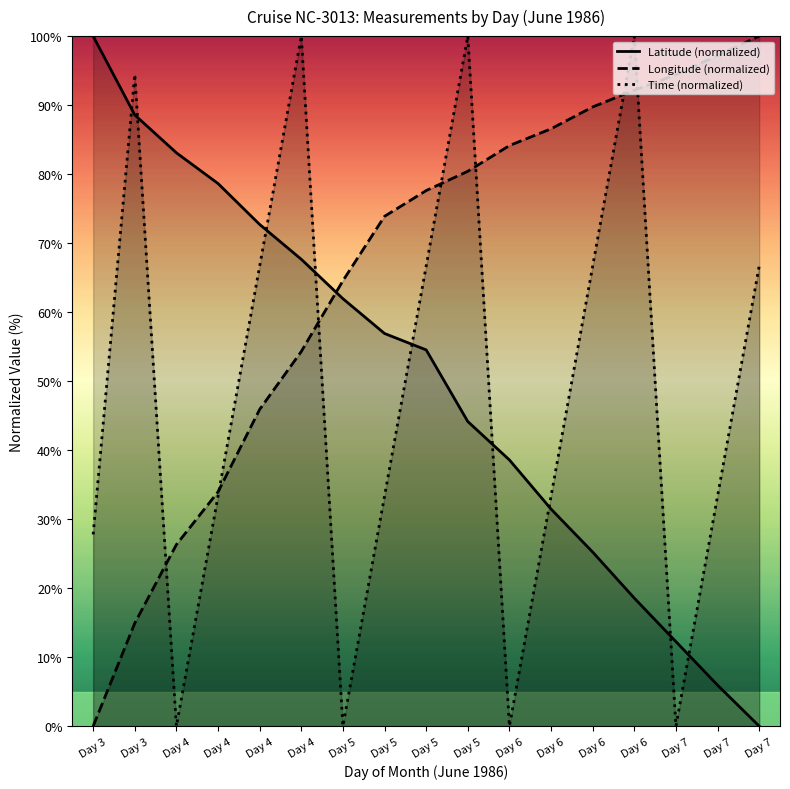

The Longitude (normalized) series shows 31.1 at Day 5. True or false?

False